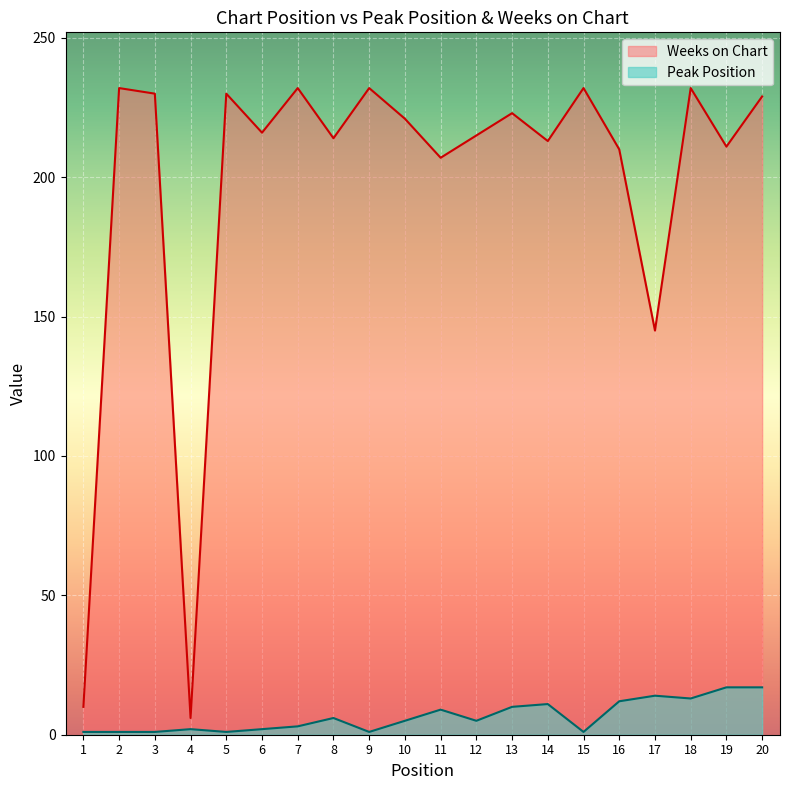

How many series are shown in this chart?

2